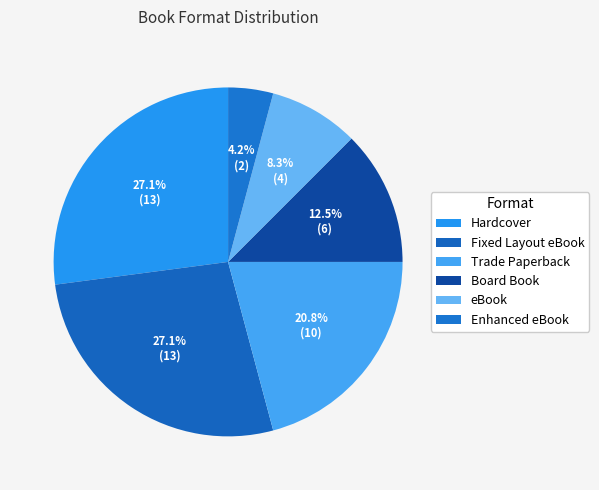

What percentage is the Fixed Layout eBook slice, to the nearest percent?

27%